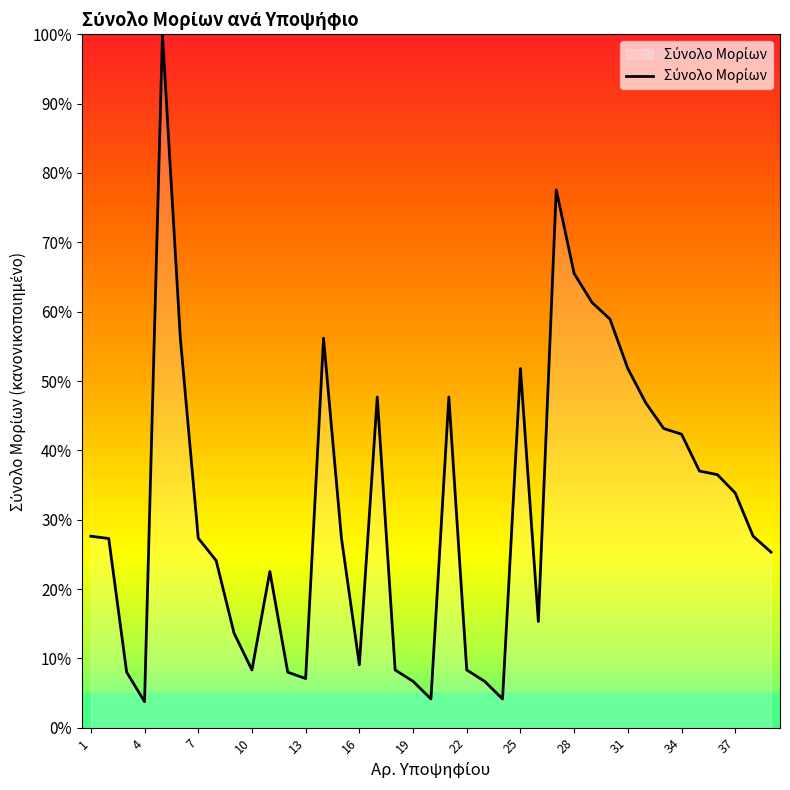

How many interior local peaks (higher than both neighbors) does the data have?

7